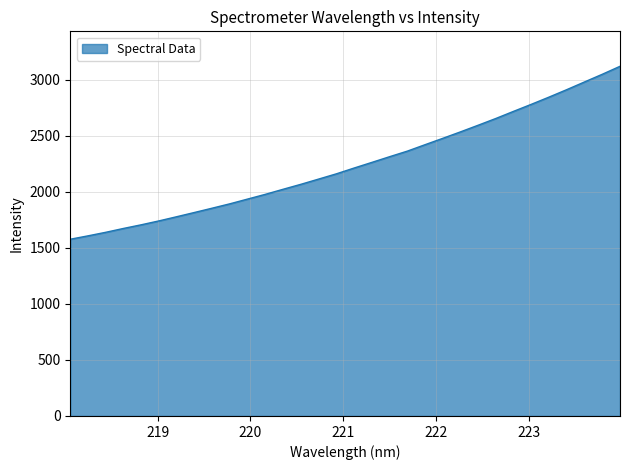

What is the difference between the maximum and minimum values?

1543.3